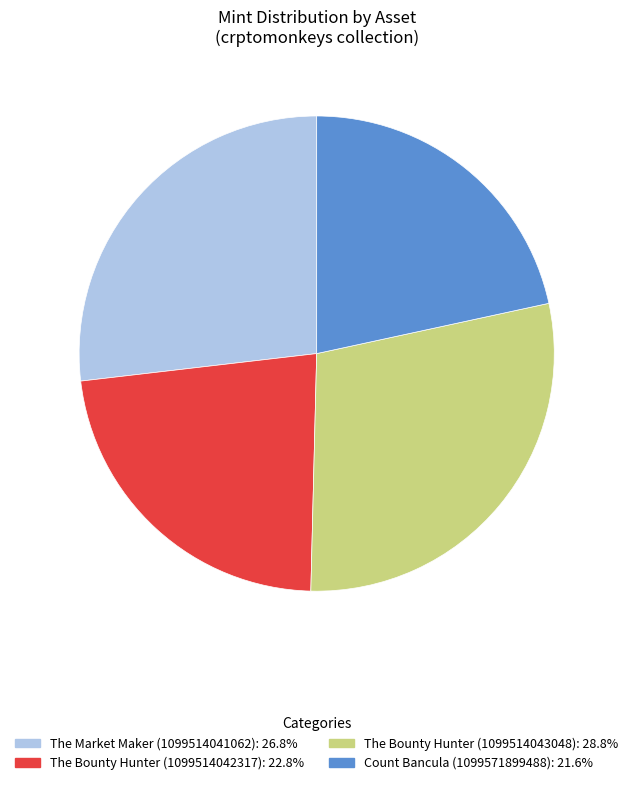

What is the ratio of the value at The Market Maker (1099514041062): 26.8% to the value at The Bounty Hunter (1099514043048): 28.8%?

0.9